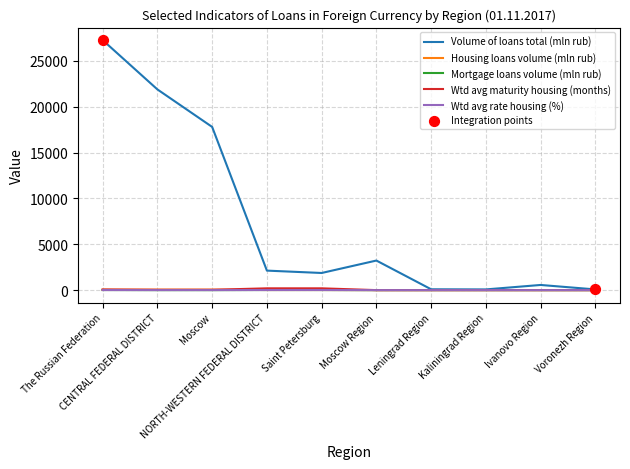

What is the total value across all series at The Russian Federation?

27389.1